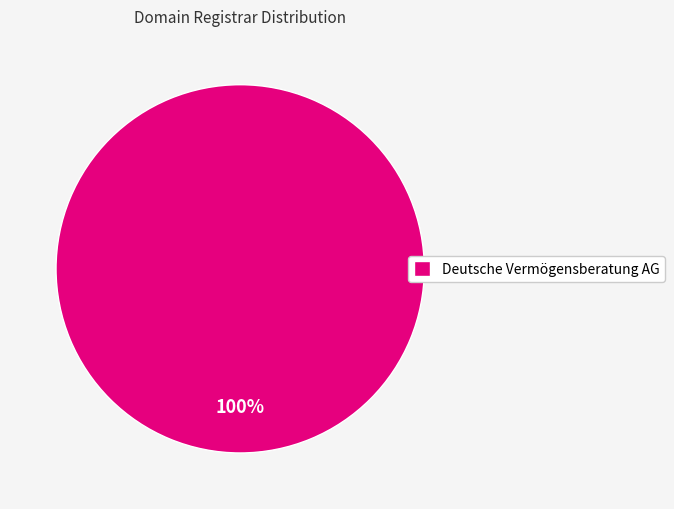

The Deutsche Vermögensberatung AG slice represents 100% of the pie. True or false?

True